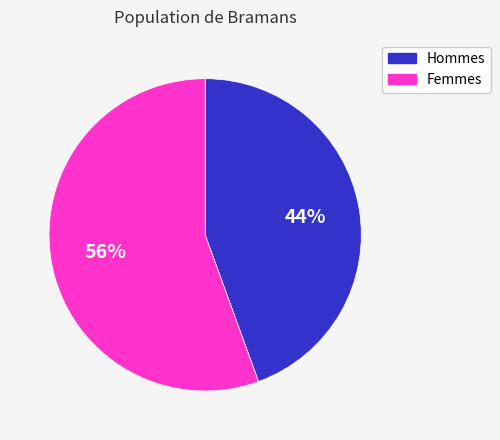

To the nearest percent, what is the combined percentage of Hommes and Femmes?

100%